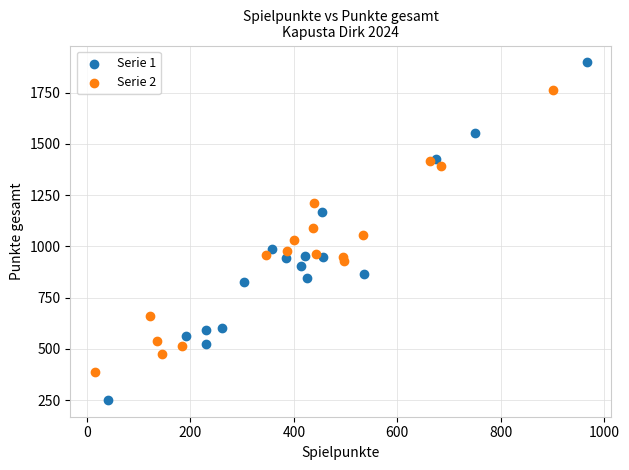

Which series has the widest spread of Y values?

Serie 1